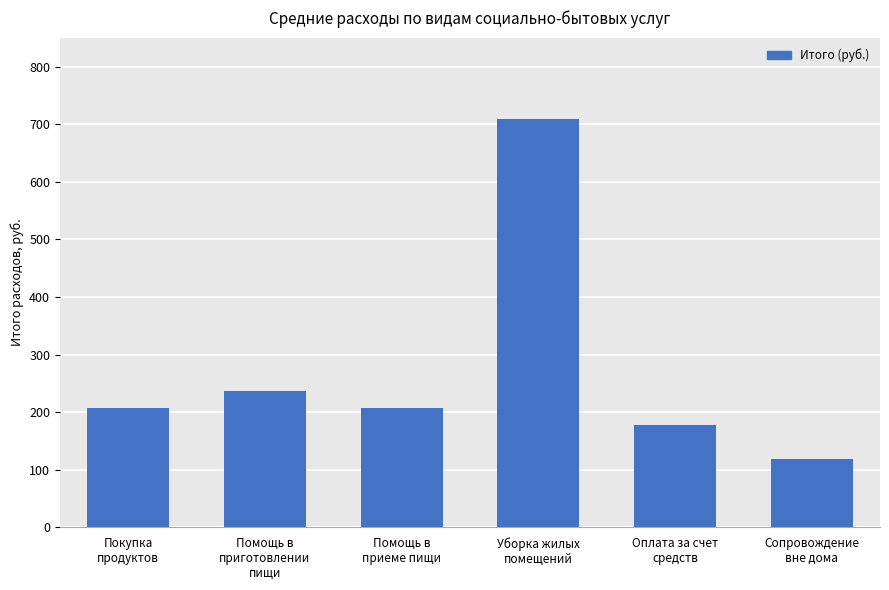

What is the average value?

275.6